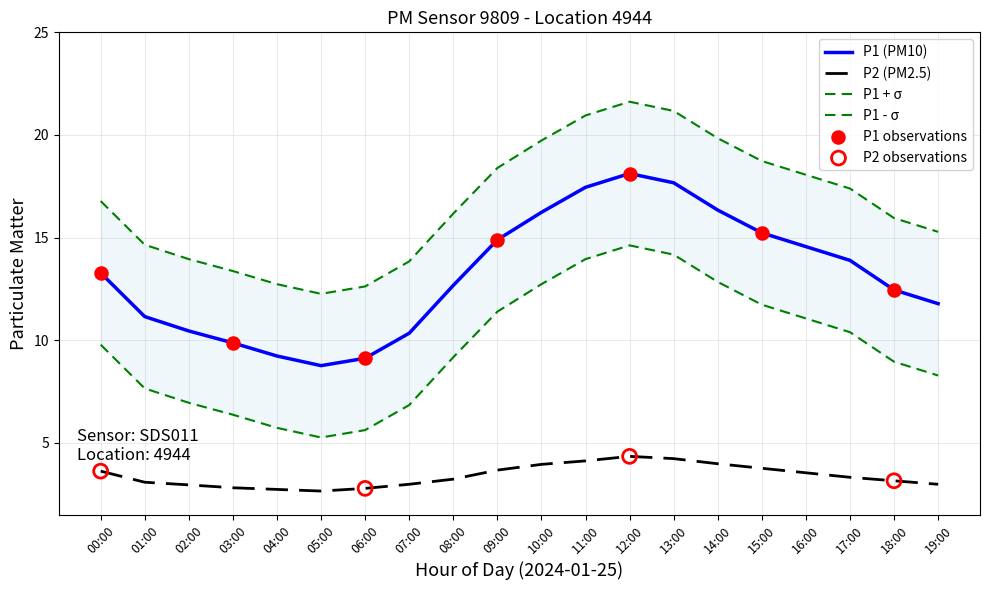

At which category is the sum across all series the highest?

12:00